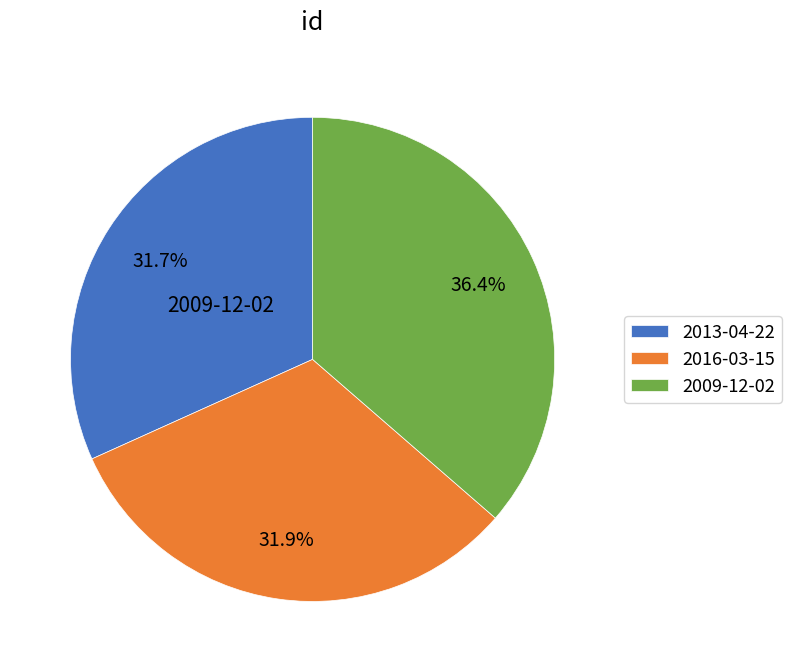

Which slice is the largest?

2009-12-02